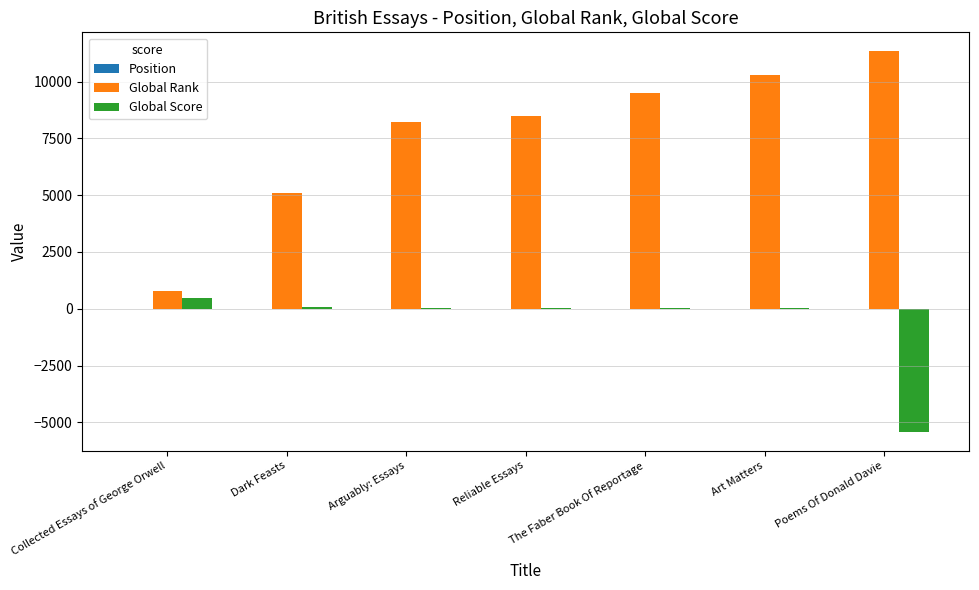

Is it true that Global Rank equals 11334 at Poems Of Donald Davie?

True